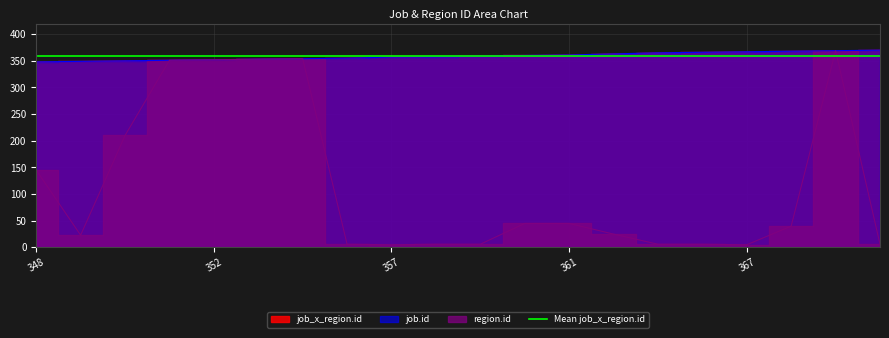

What value does the region.id series have at 350, to the nearest 5?

210